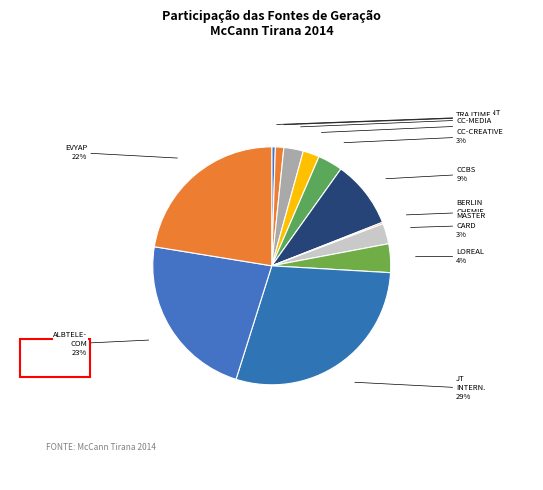

To the nearest percent, what is the difference between the largest and smallest slice percentages?

29%